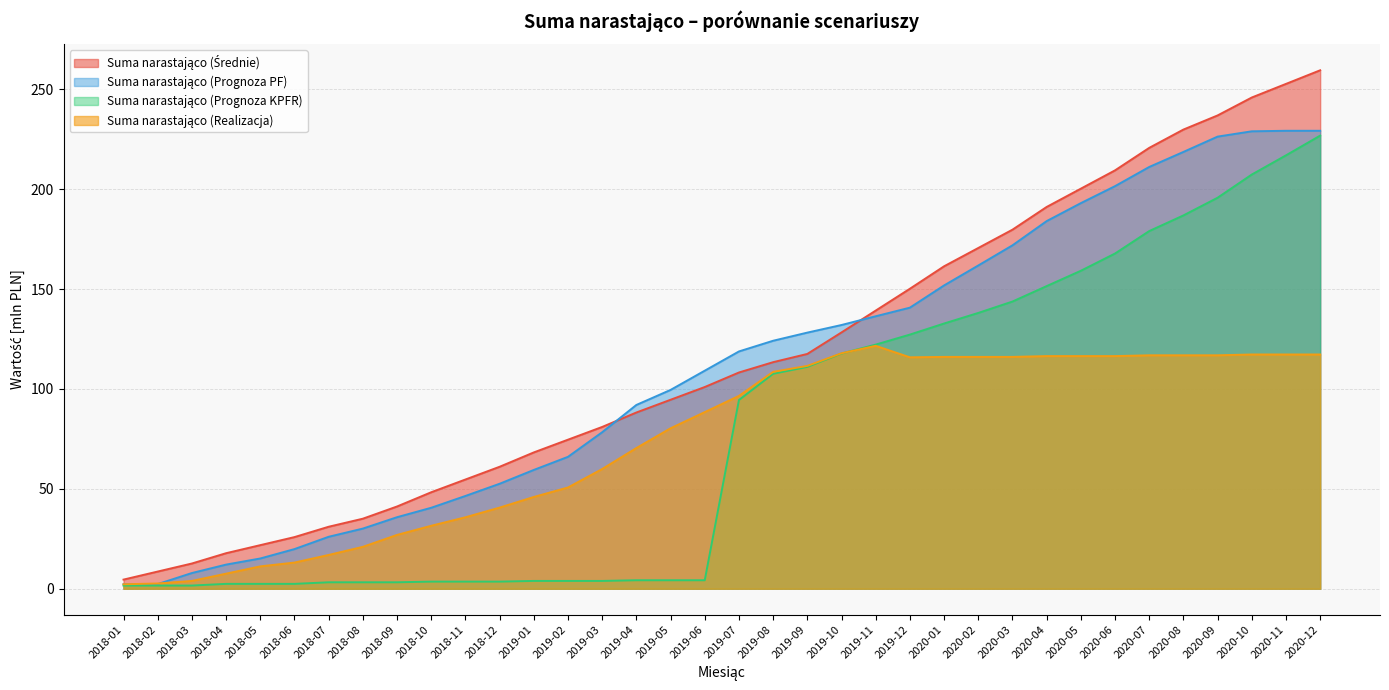

What is the sum of the Suma narastająco (Realizacja) values at 2019-11 and 2019-09?

233.2